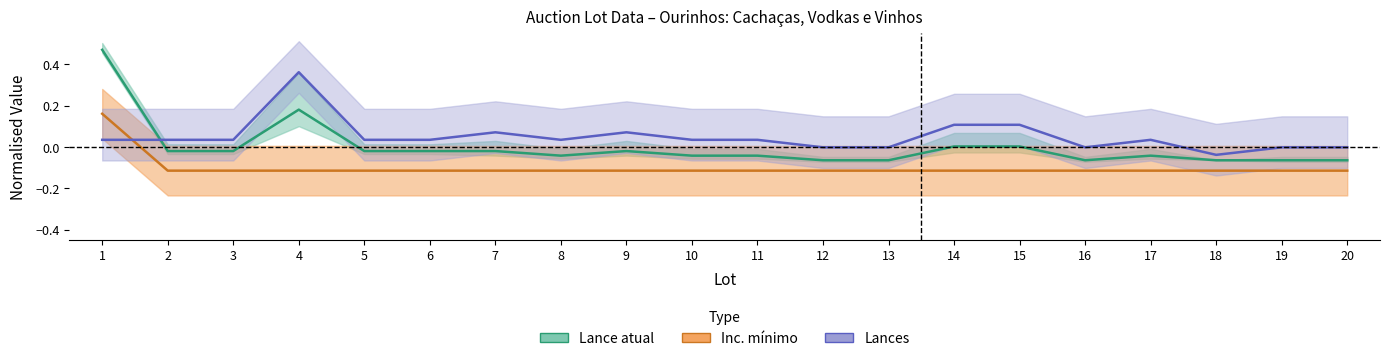

At which category does Lances reach its first local valley?

8